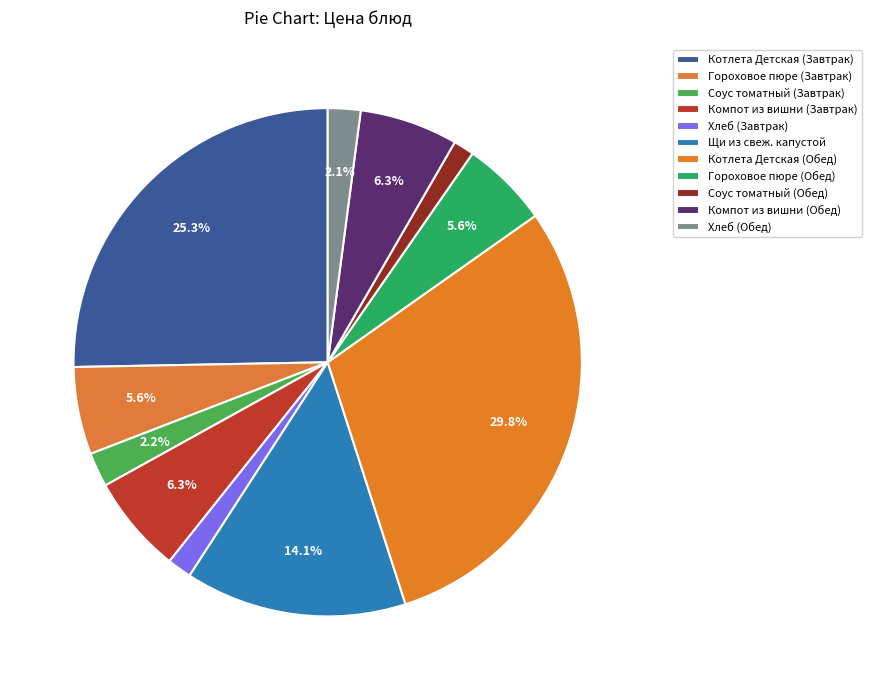

Rank the categories by value from highest to lowest.

Котлета Детская (Обед), Котлета Детская (Завтрак), Щи из свеж. капустой, Компот из вишни (Завтрак), Компот из вишни (Обед), Гороховое пюре (Завтрак), Гороховое пюре (Обед), Соус томатный (Завтрак), Хлеб (Обед), Хлеб (Завтрак), Соус томатный (Обед)